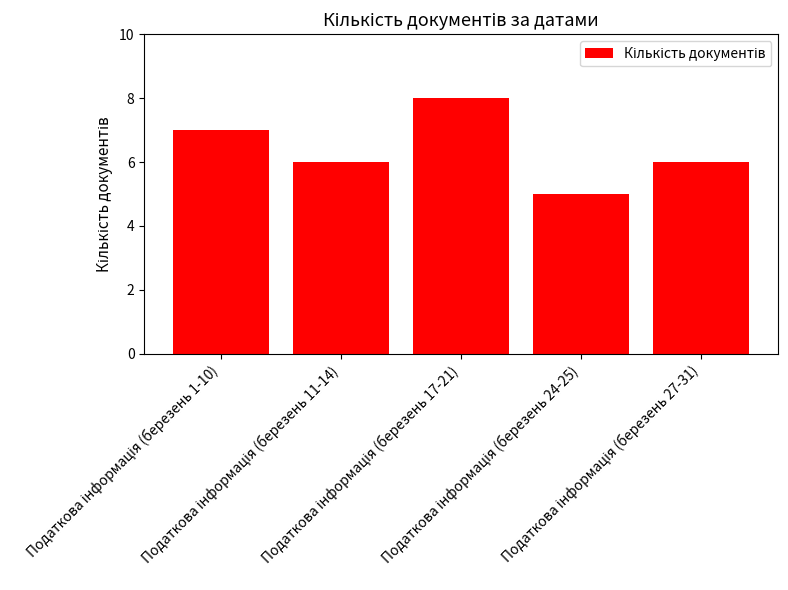

Does the chart contain any negative values?

No